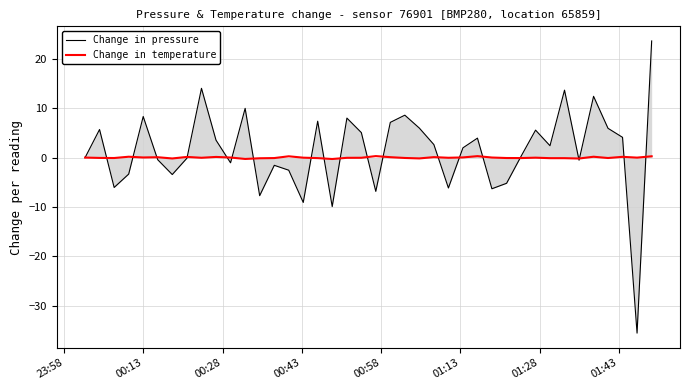

Rank the series by their maximum value, from highest to lowest.

Change in pressure, Change in temperature